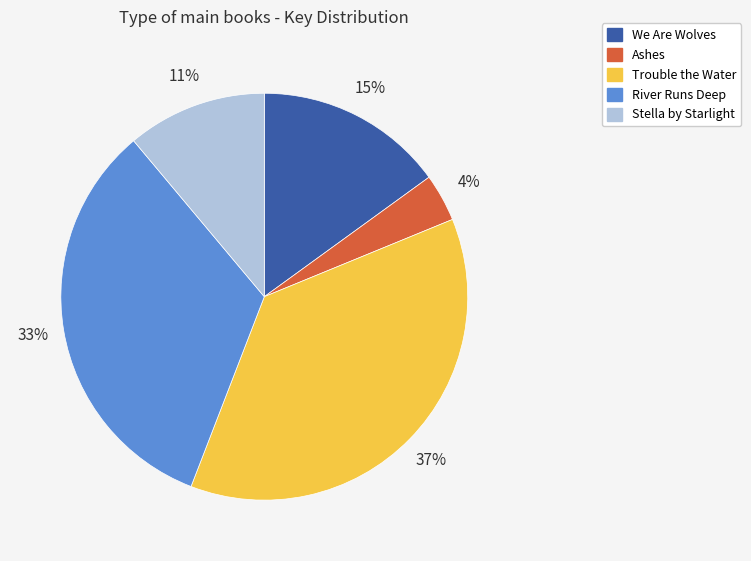

To the nearest percent, what is the combined percentage of Stella by Starlight and River Runs Deep?

44%